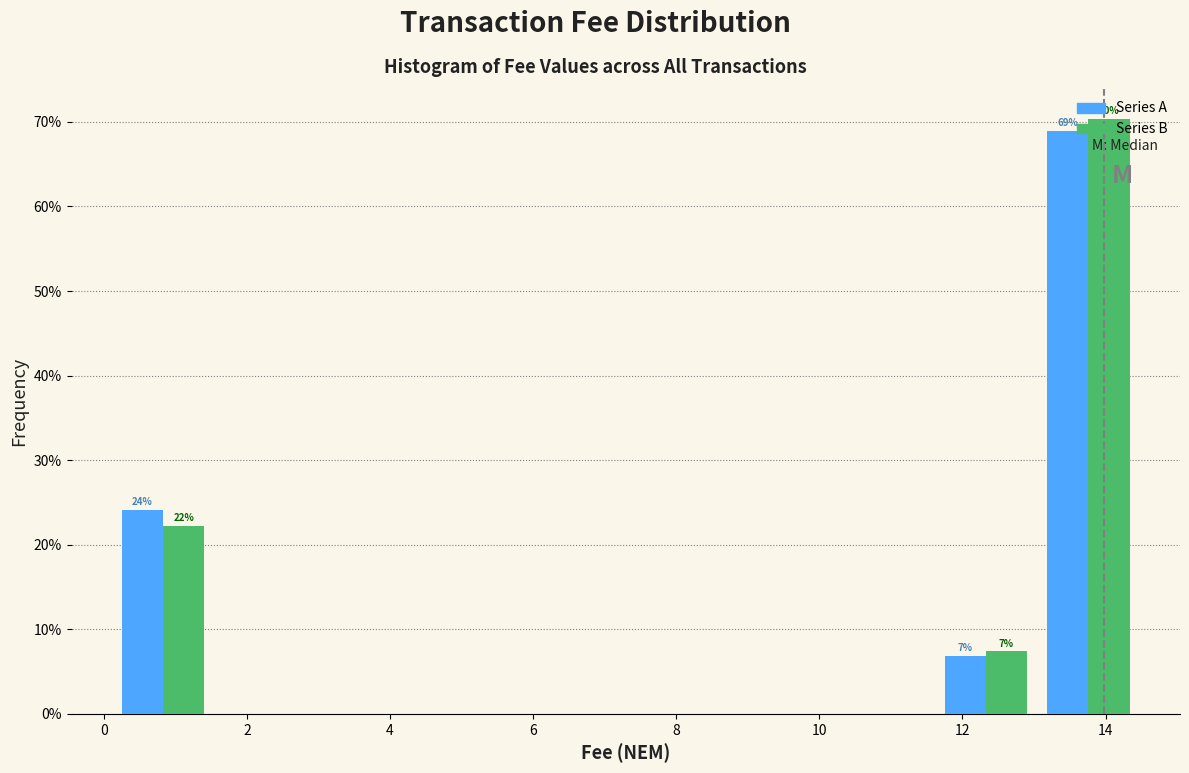

In the Series B series, which range on the x-axis has the tallest bar?

13.0 to 14.4